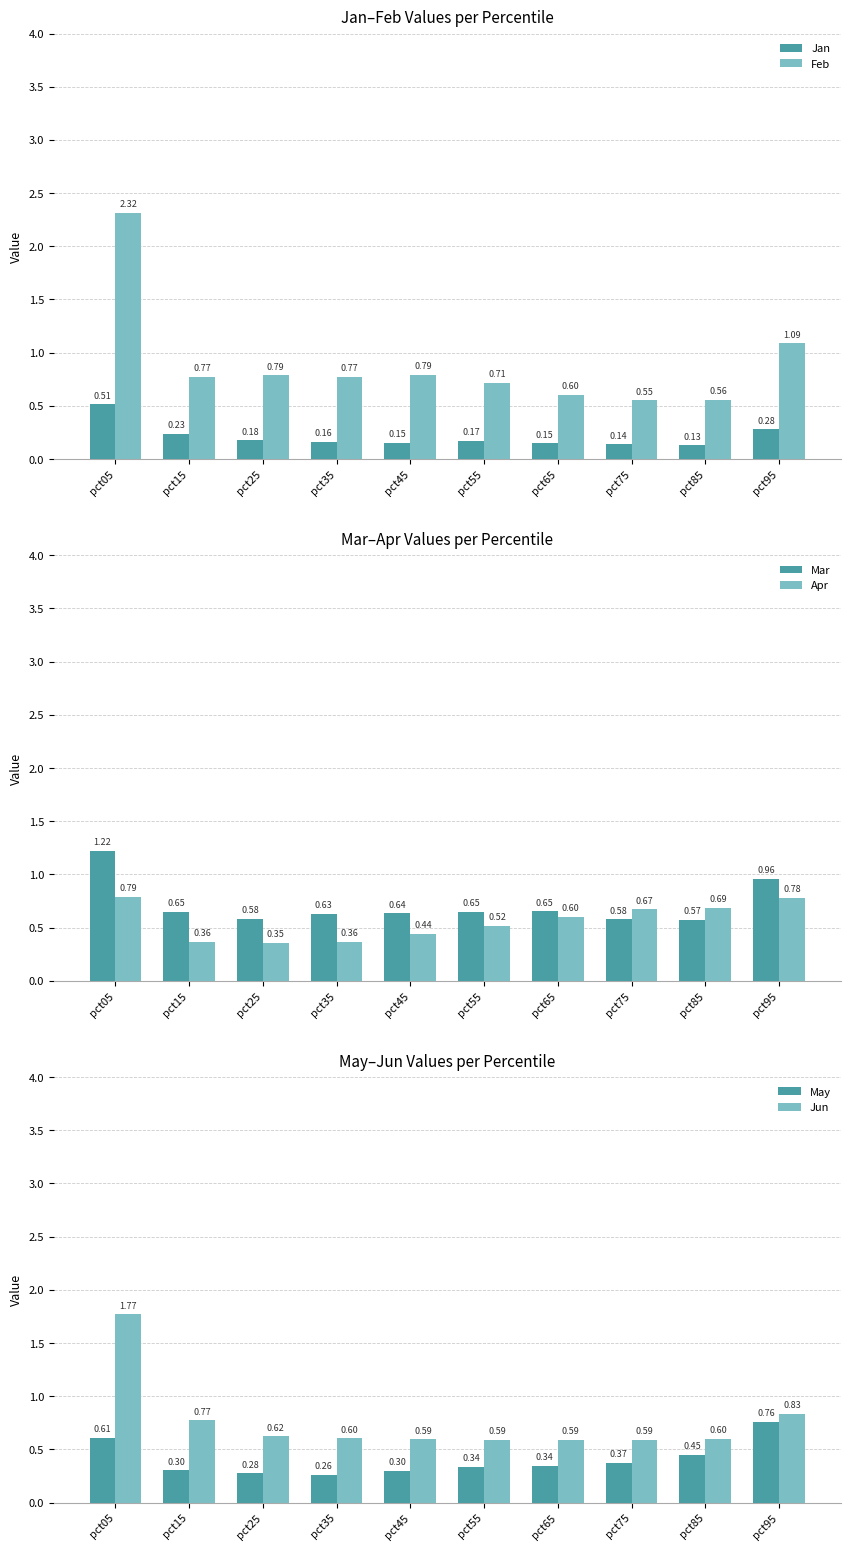

Rank the series by their maximum value, from highest to lowest.

Feb, Jun, Mar, Apr, May, Jan